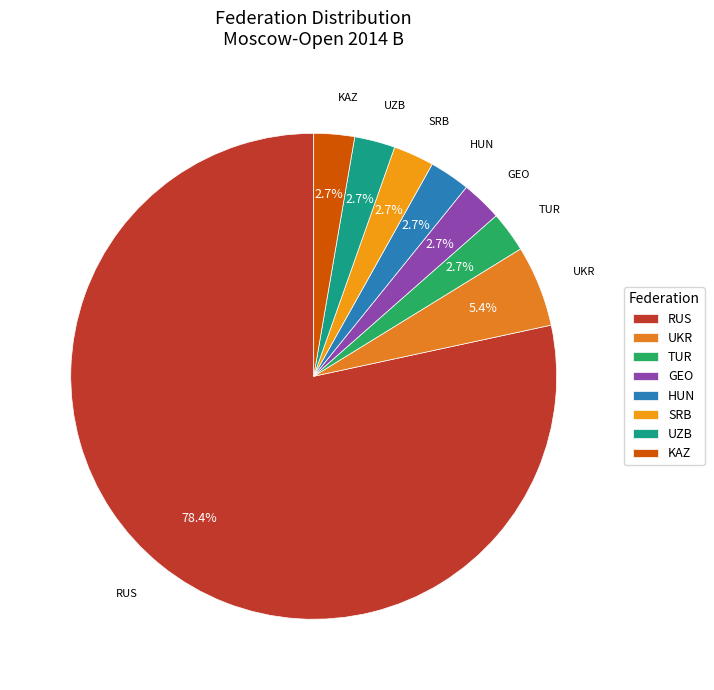

Is there any slice that represents more than half of the pie?

Yes